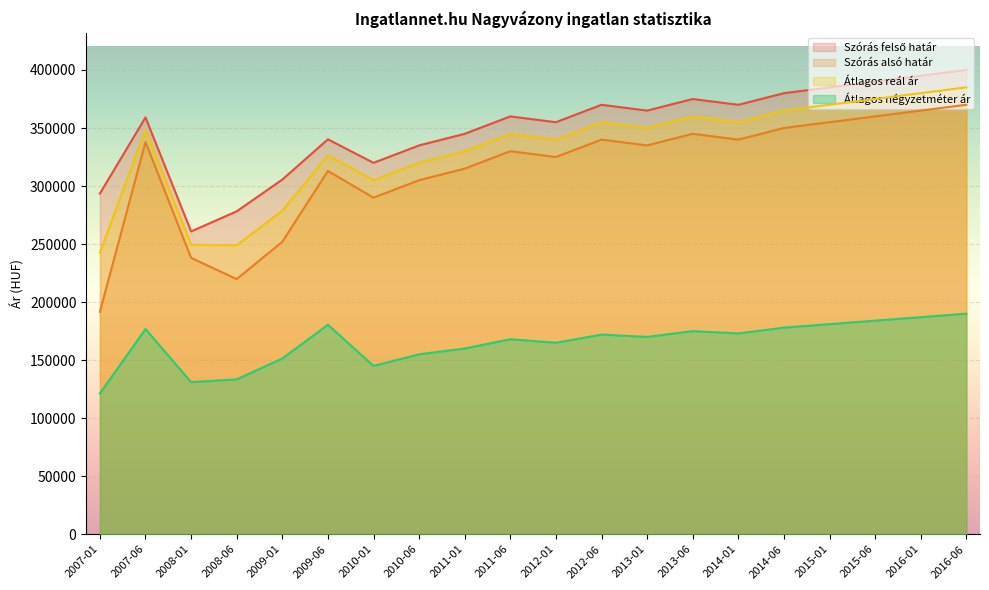

What is the label of the 10th point from the right?

2012-01